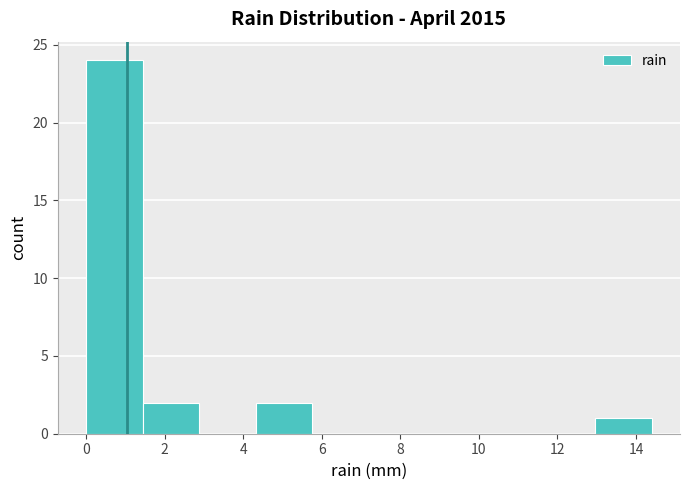

Over which range of the x-axis is the bar tallest?

0.00 to 1.44